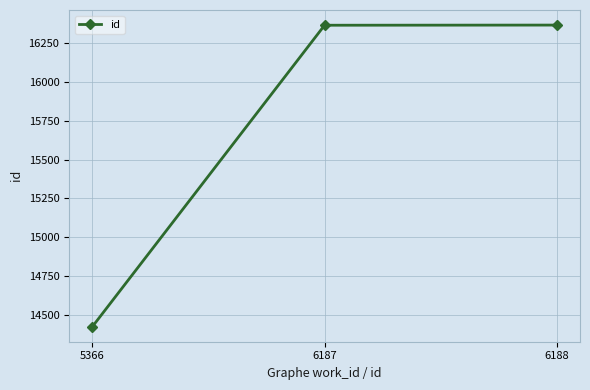

What is the difference between the values at 6187 and 6188?

1